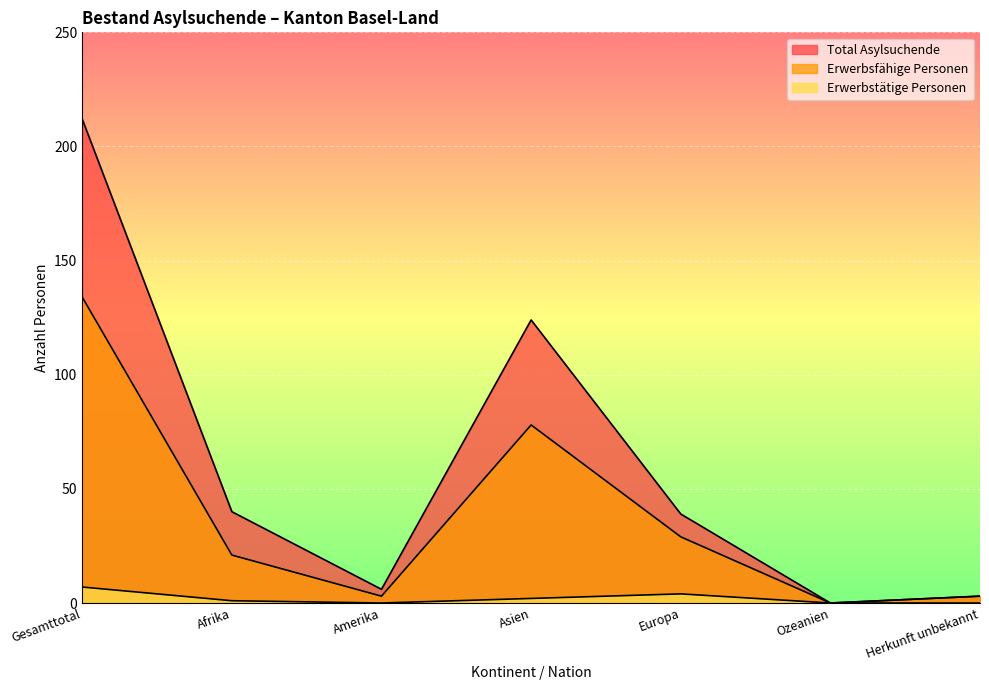

What is the difference between the maximum and minimum values in the Total Asylsuchende series?

212